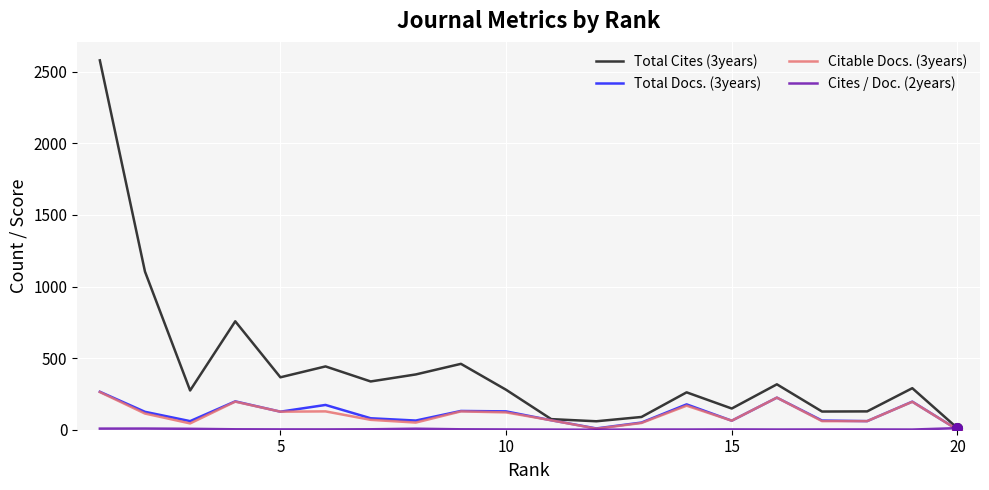

Which series has the largest range (max minus min)?

Total Cites (3years)